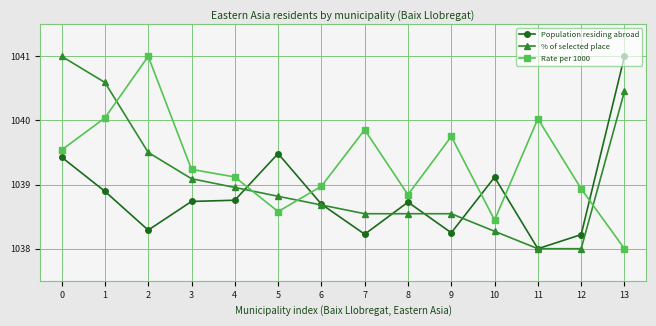

Which series has the largest total across all categories?

Rate per 1000